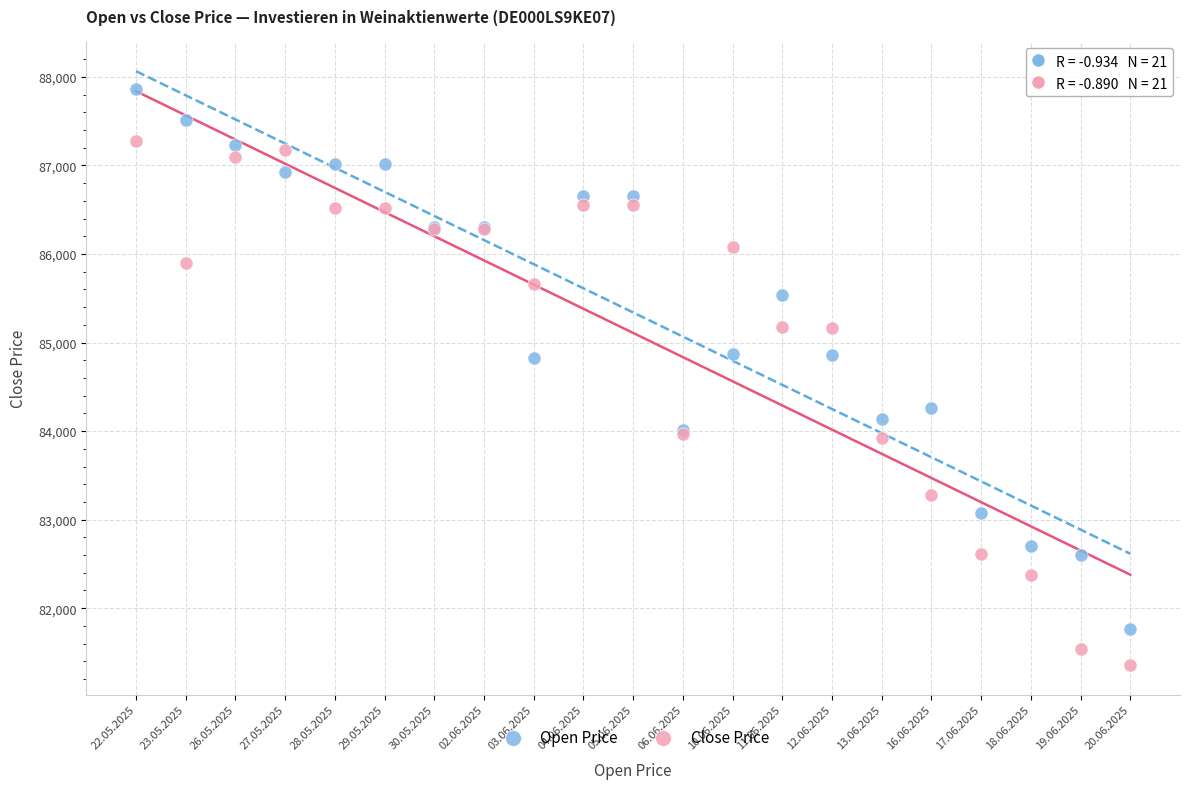

Which series contains the lowest Y value?

Close Price